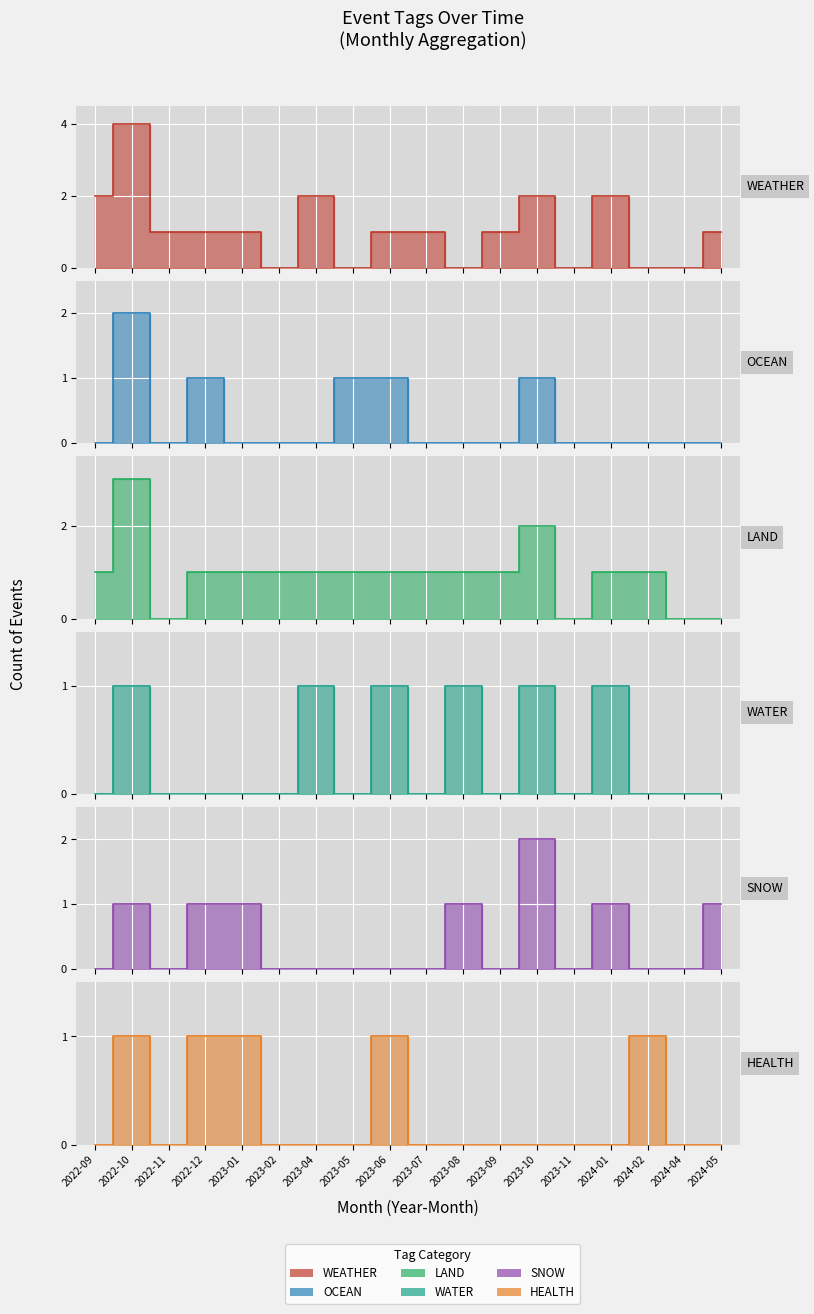

How many lines are shown in the chart?

6